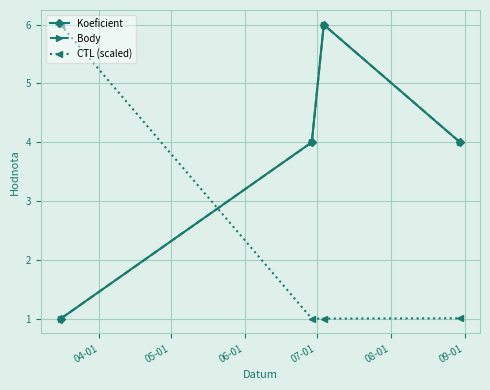

Does the chart have visible grid lines?

Yes